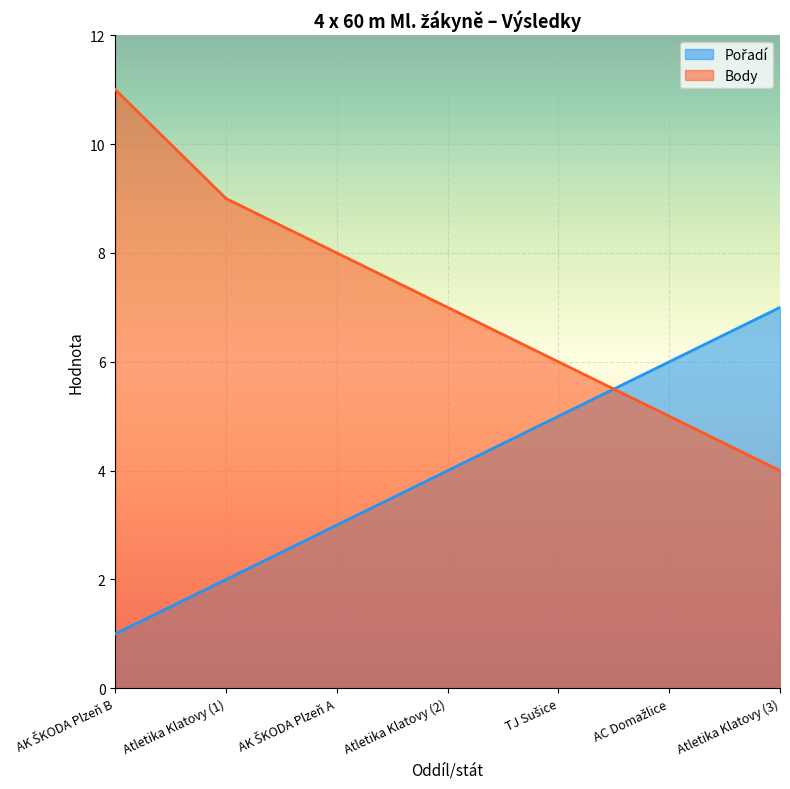

What are all the series names shown in the legend?

Pořadí, Body